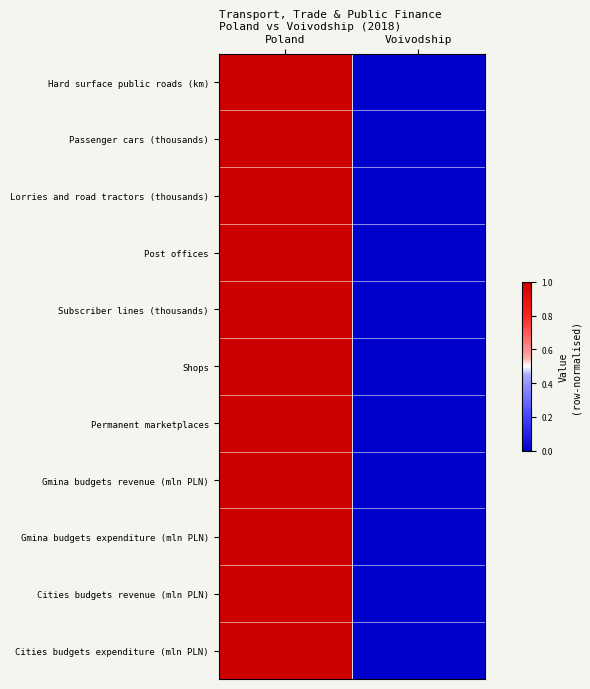

Which category has the lowest value across all series?

Voivodship